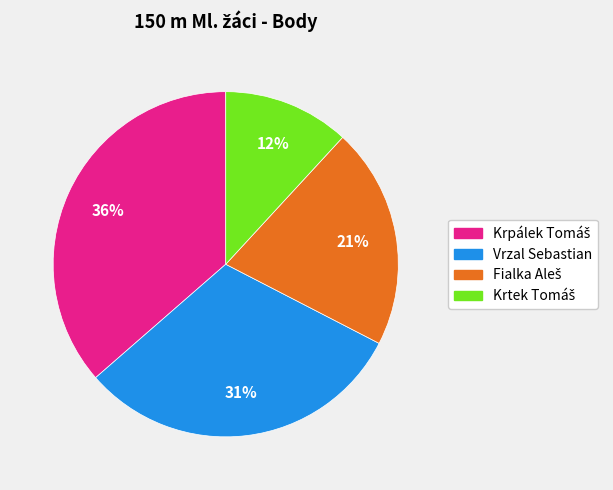

Is Vrzal Sebastian the majority of the pie?

No